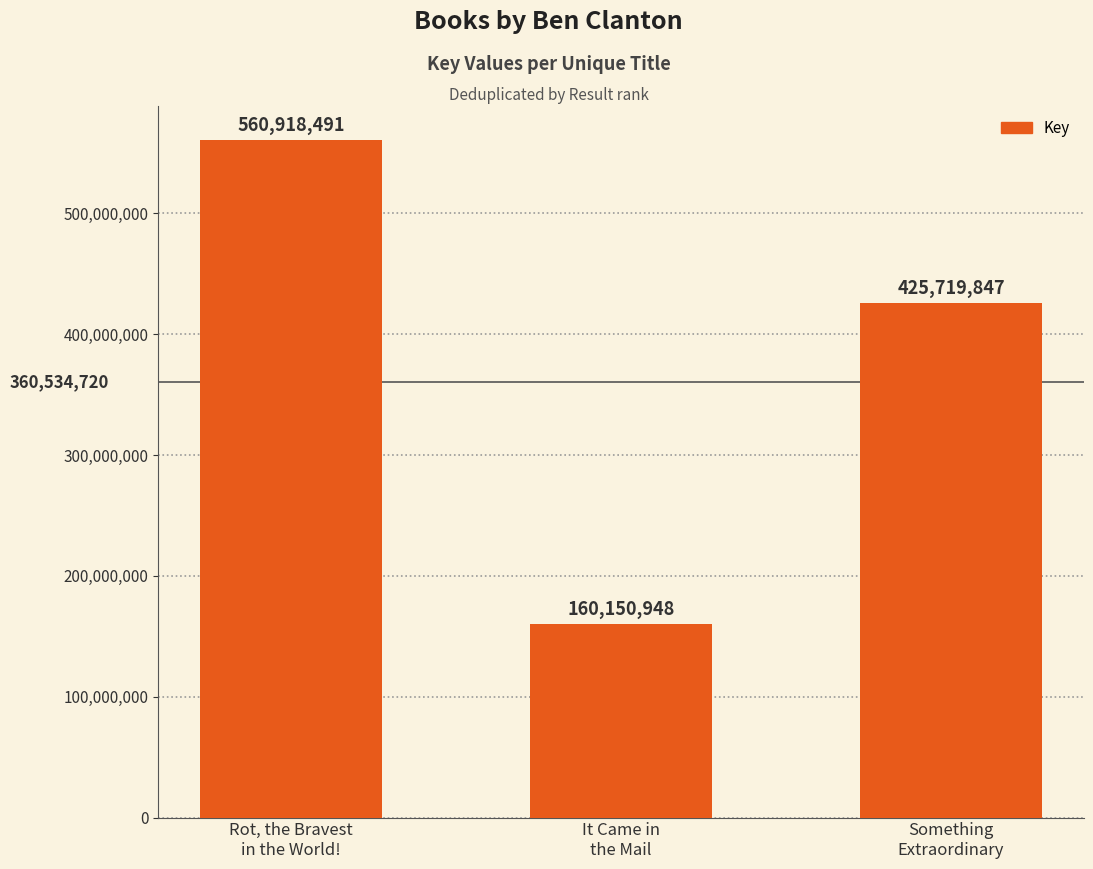

How many values are below 425719847?

1